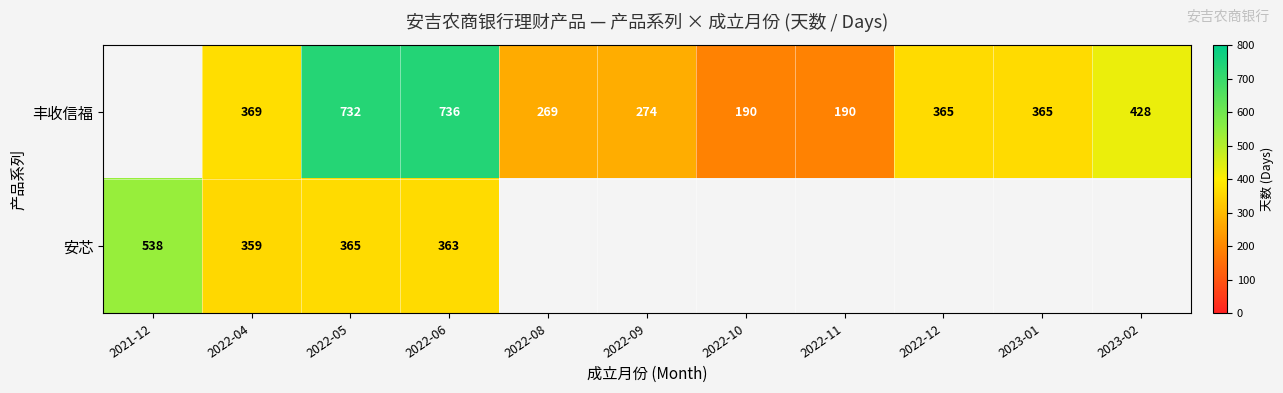

The 安芯 series shows 652 at 2022-06. True or false?

False